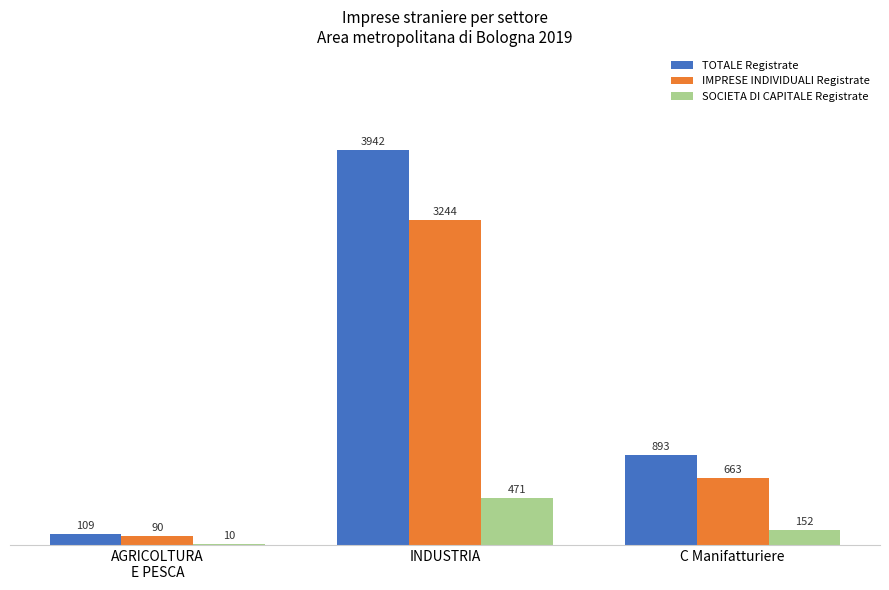

At which category is the sum across all series the highest?

INDUSTRIA